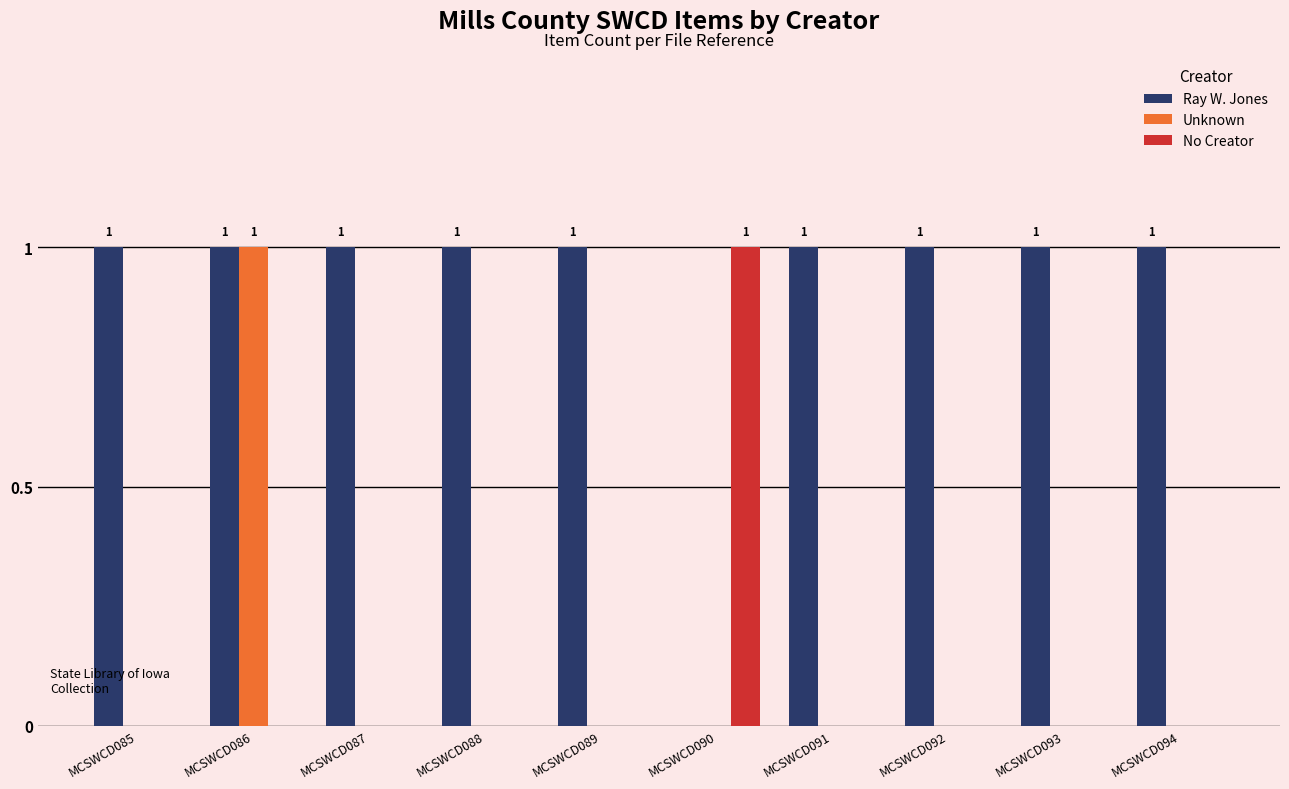

At which category is the sum across all series the highest?

MCSWCD086